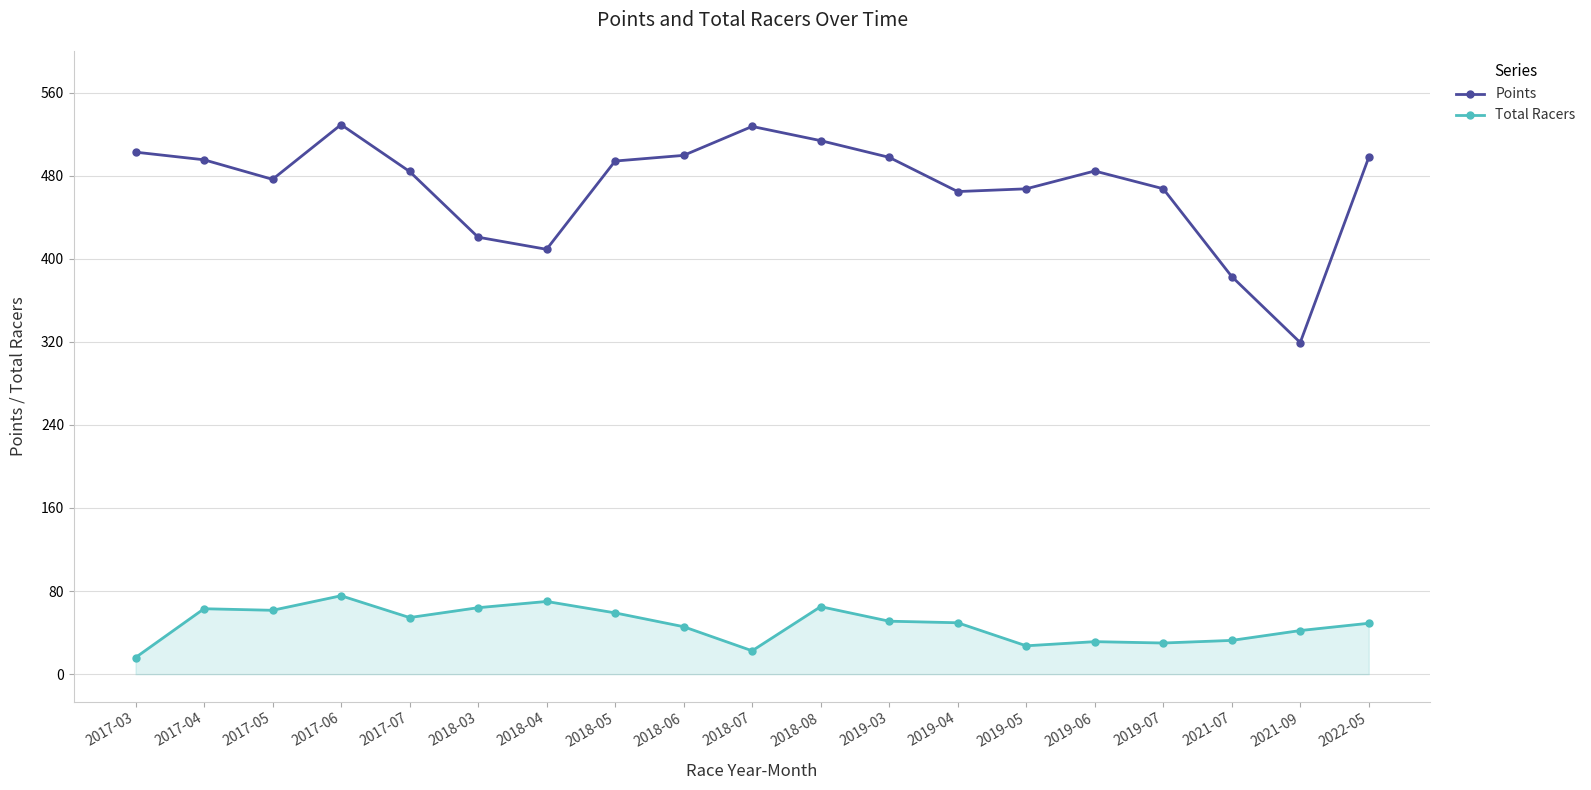

True or false: Total Racers and Points intersect in this chart.

False